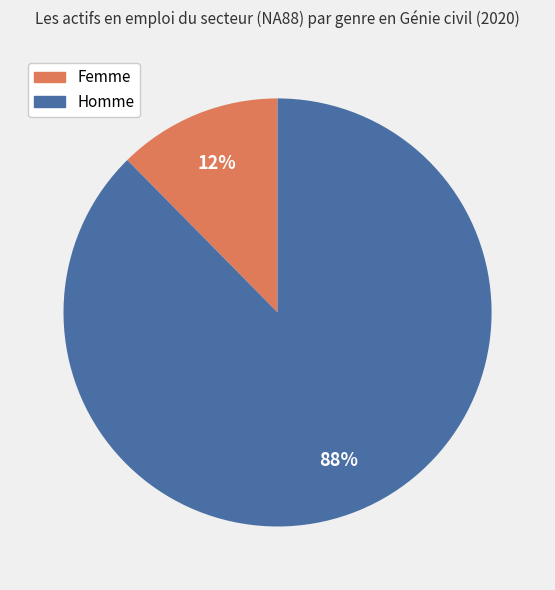

Which slice represents more than half of the pie?

Homme